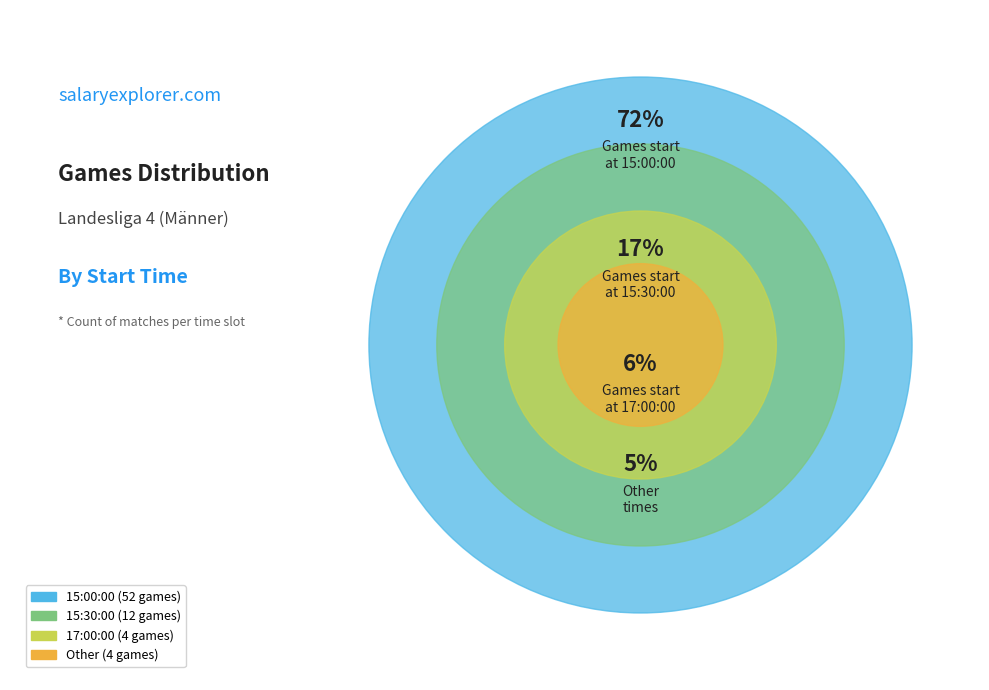

What is the ratio of the value at 17:00:00 to the value at Other?

1.0